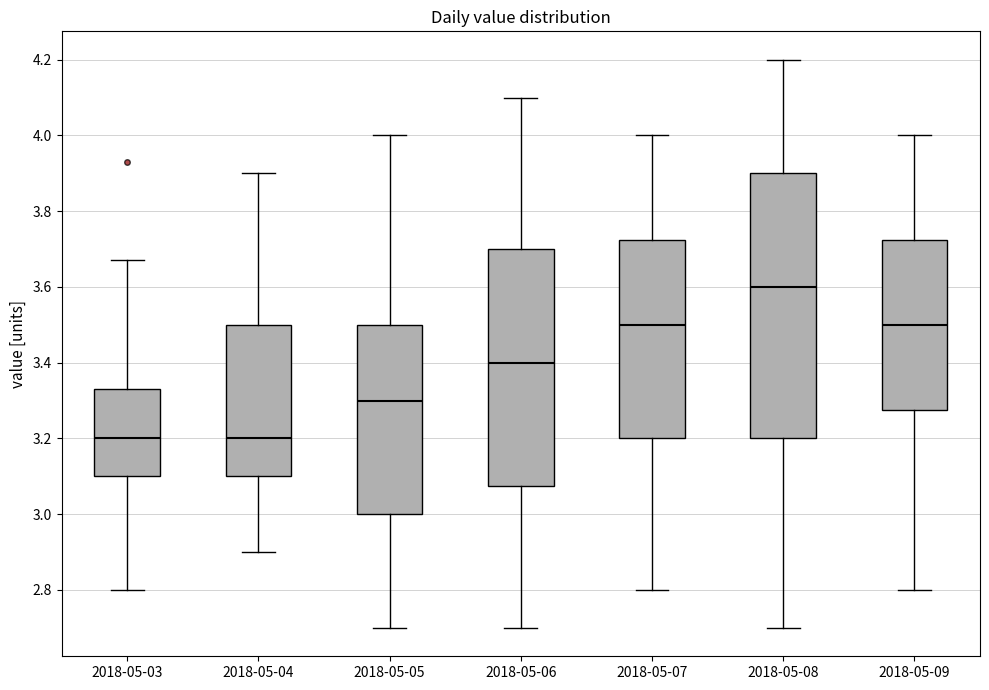

Reading left to right, transcribe this box plot: for each box, give where its median line is, the range the box spans, and where its two whiskers end, as read against the y-axis. The values are not printed on the chart, so give them approximately, as read against the axis.

2018-05-03: median 3.20, box 3.10 to 3.34, whiskers 2.80 to 3.68
2018-05-04: median 3.20, box 3.10 to 3.50, whiskers 2.90 to 3.90
2018-05-05: median 3.30, box 3.00 to 3.50, whiskers 2.70 to 4.00
2018-05-06: median 3.40, box 3.08 to 3.70, whiskers 2.70 to 4.10
2018-05-07: median 3.50, box 3.20 to 3.72, whiskers 2.80 to 4.00
2018-05-08: median 3.60, box 3.20 to 3.90, whiskers 2.70 to 4.20
2018-05-09: median 3.50, box 3.28 to 3.72, whiskers 2.80 to 4.00